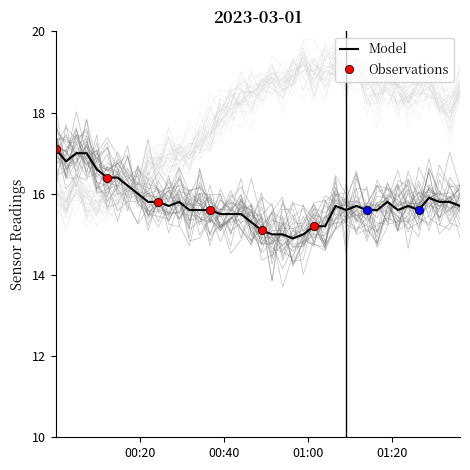

What is the maximum value shown in the chart?

17.1